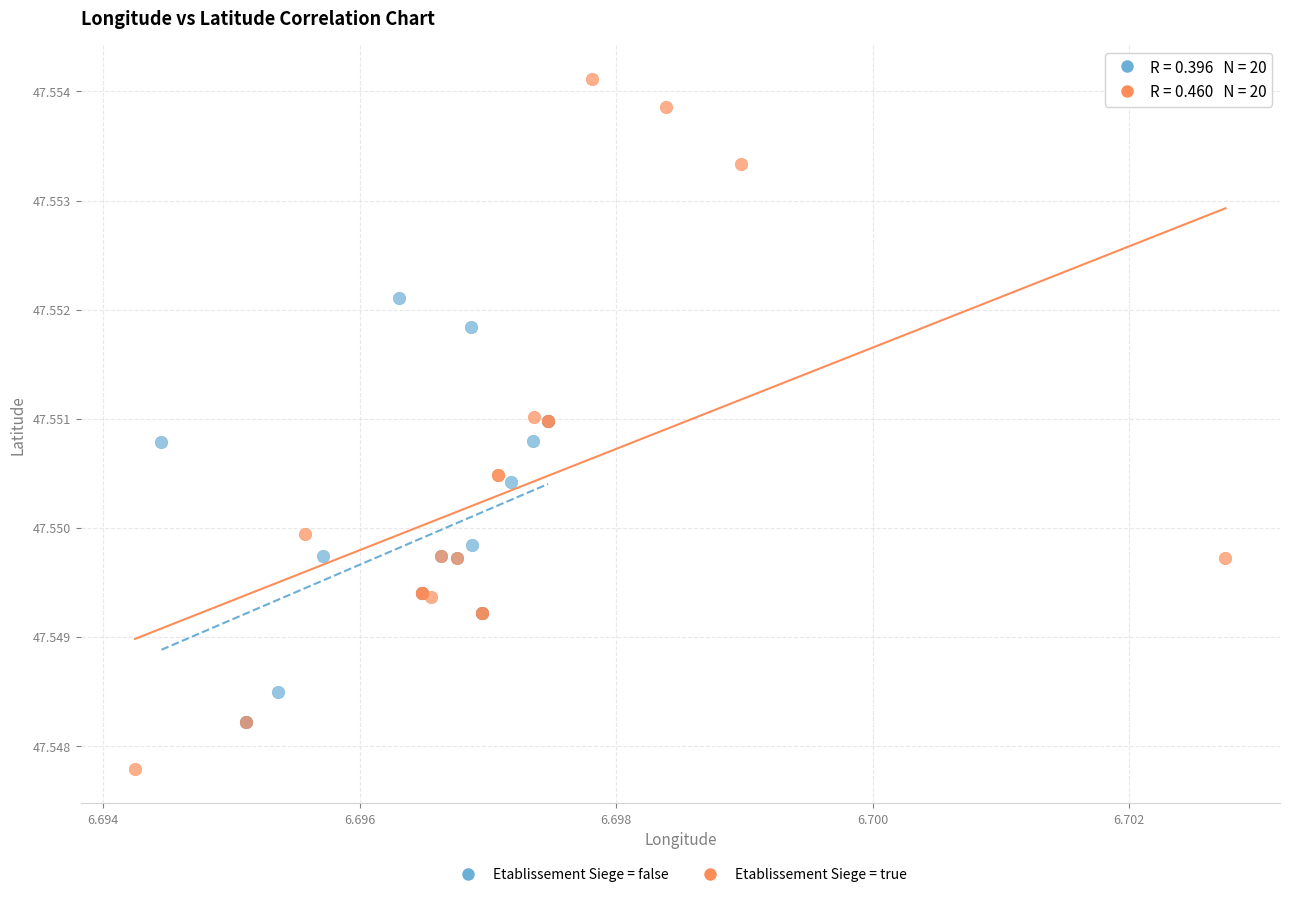

Which series has the largest Y range (max minus min)?

Etablissement Siege = true